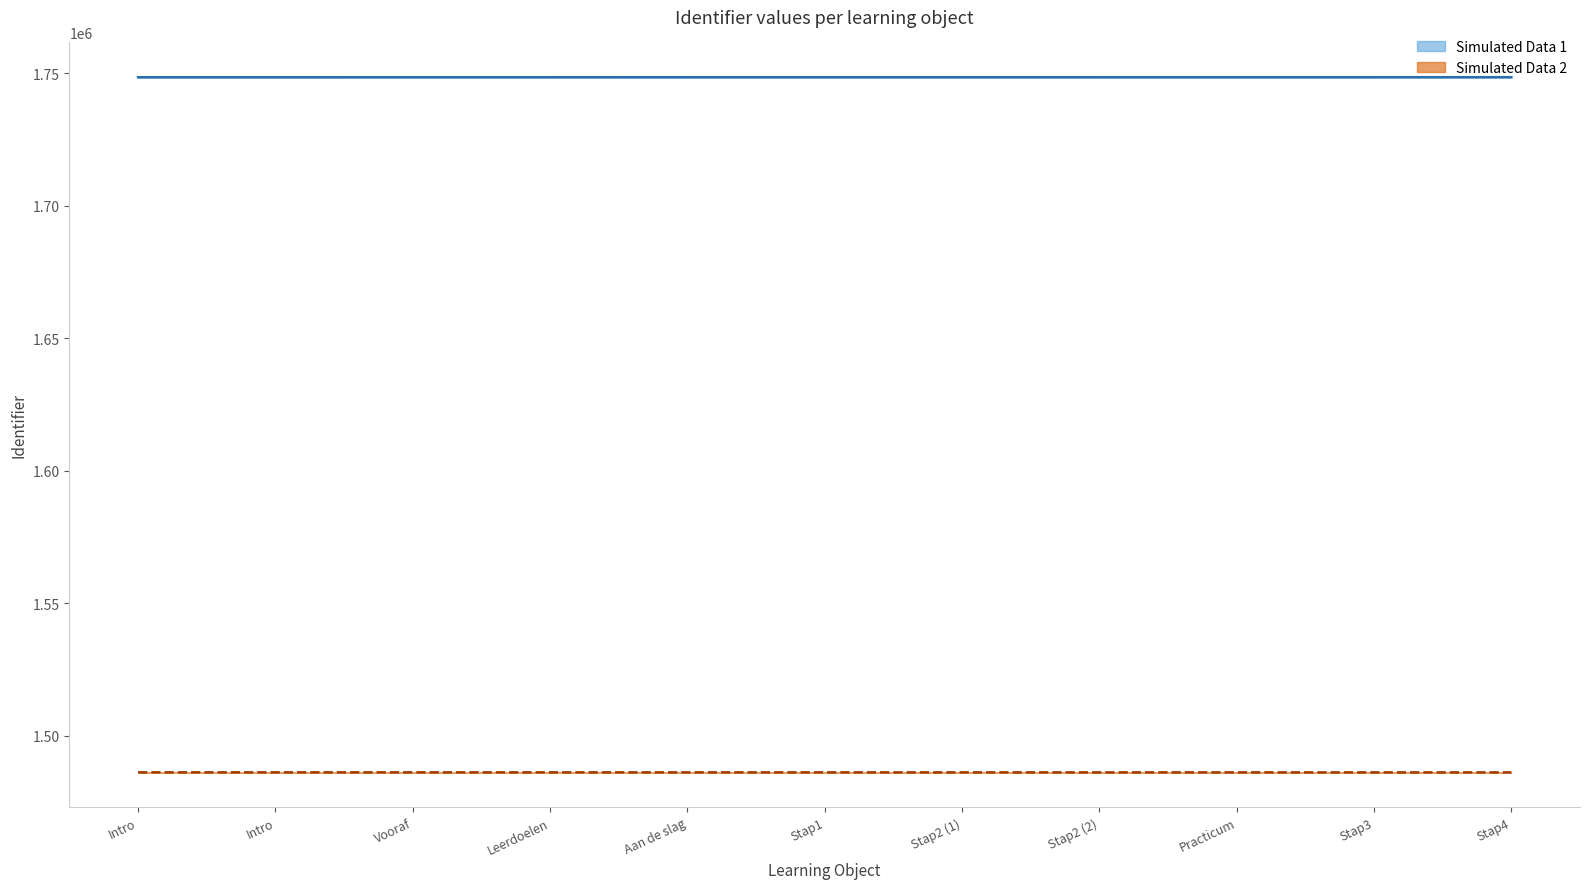

What is the value of the Identifier_upper point at the 11th from the left?

1748500.0